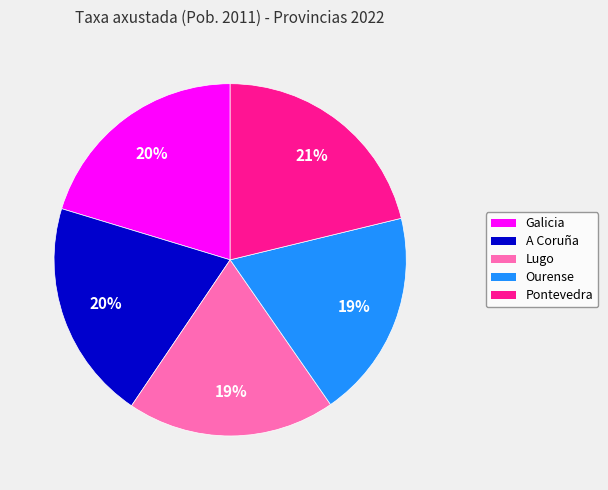

Does A Coruña represent more than half of the total?

No